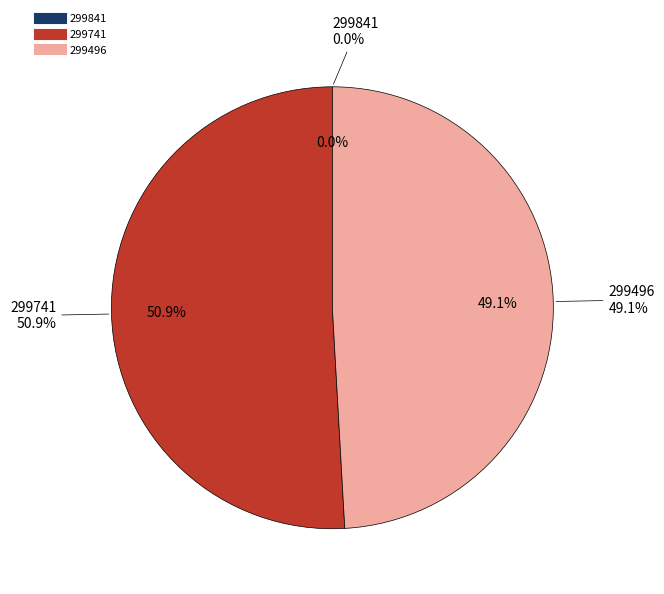

To the nearest percent, what percentage of the pie is 299741?

51%